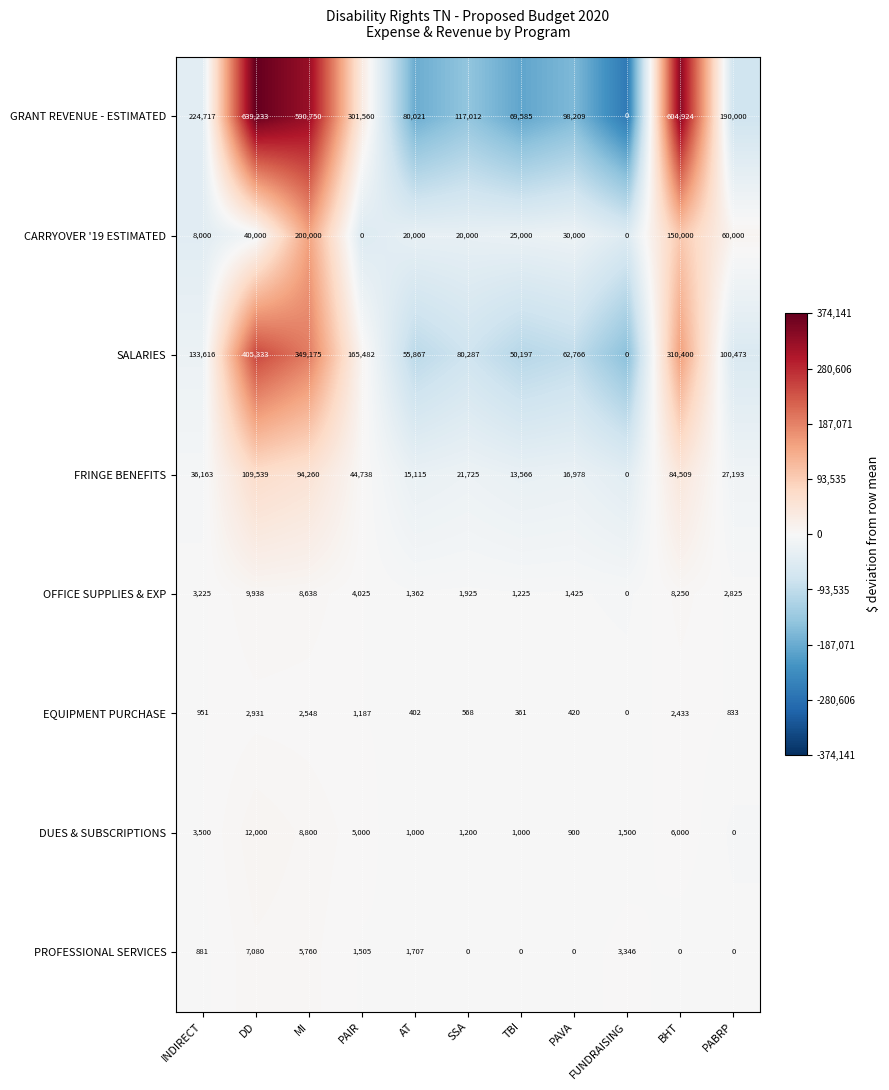

How many values in the OFFICE SUPPLIES & EXP series are below 2825?

5